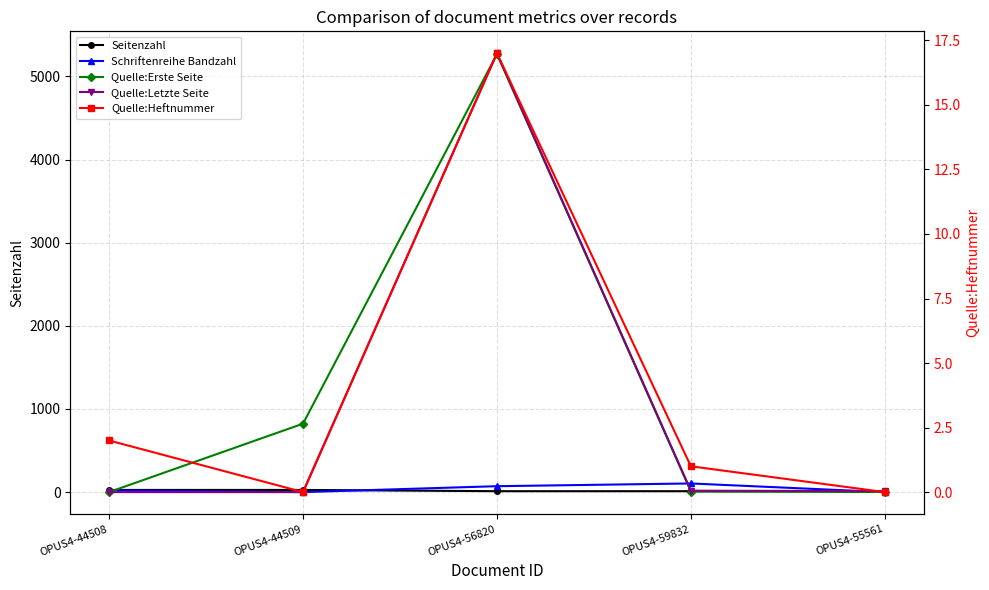

Where does the Quelle:Letzte Seite series first go above 12?

OPUS4-56820